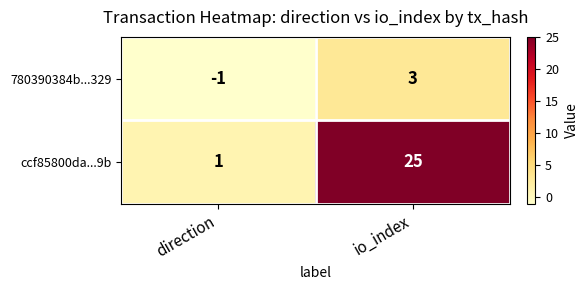

Rank the series by their maximum value, from highest to lowest.

ccf85800da...9b, 780390384b...329